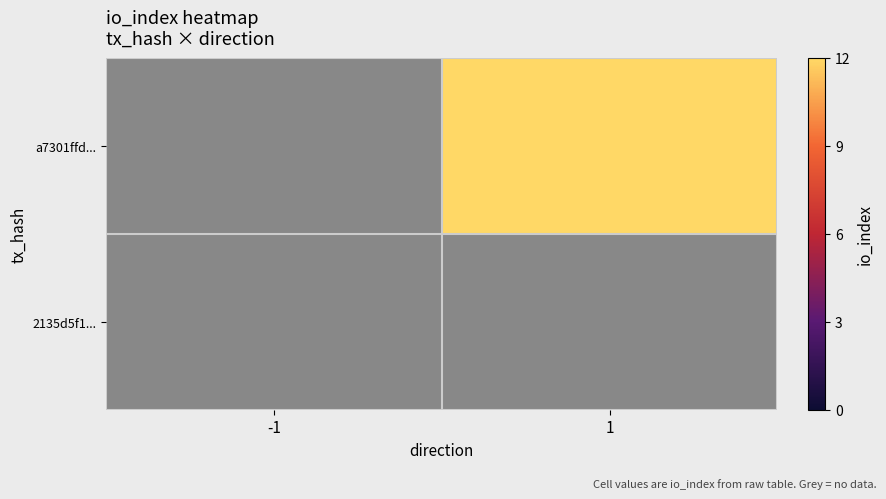

Between 1 and -1, which is larger?

1